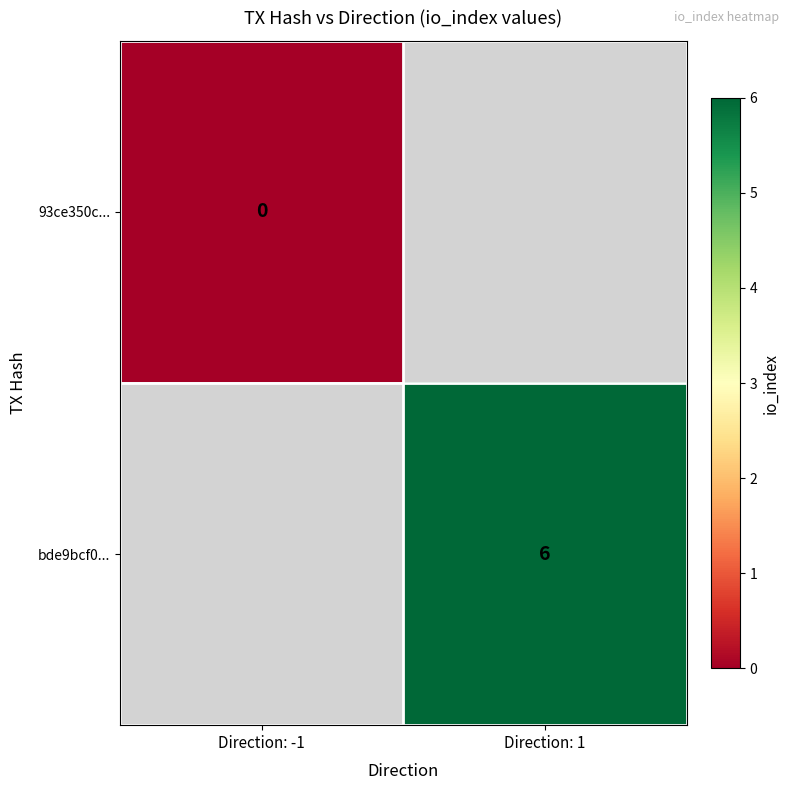

Which has a higher value, Direction: -1 or Direction: 1?

Direction: 1